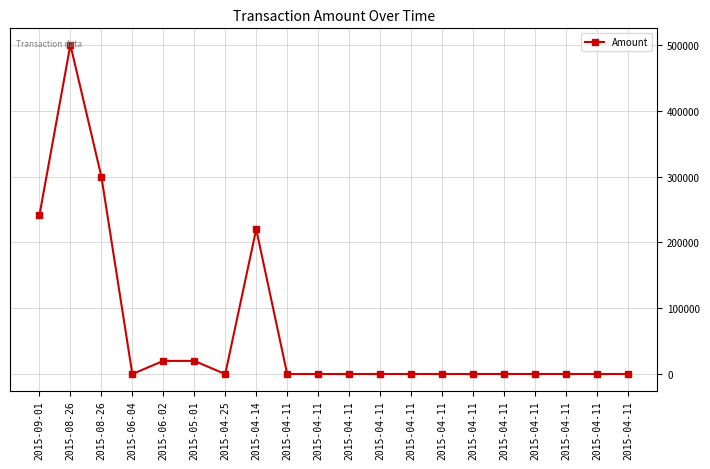

How many interior local peaks (higher than both neighbors) does the data have?

2